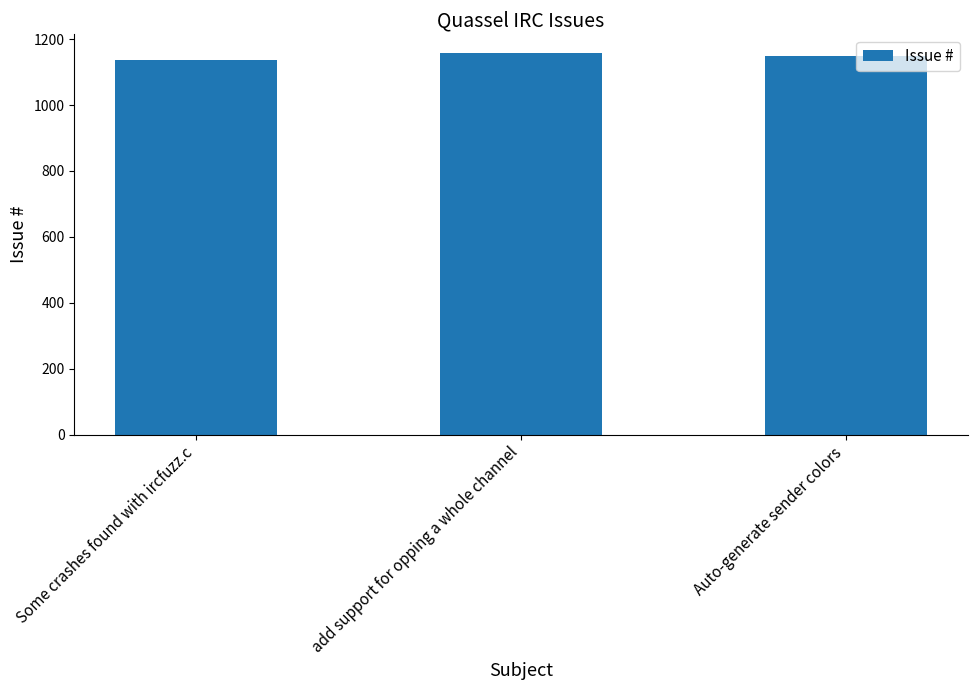

Which has a higher value, Some crashes found with ircfuzz.c or add support for opping a whole channel?

add support for opping a whole channel